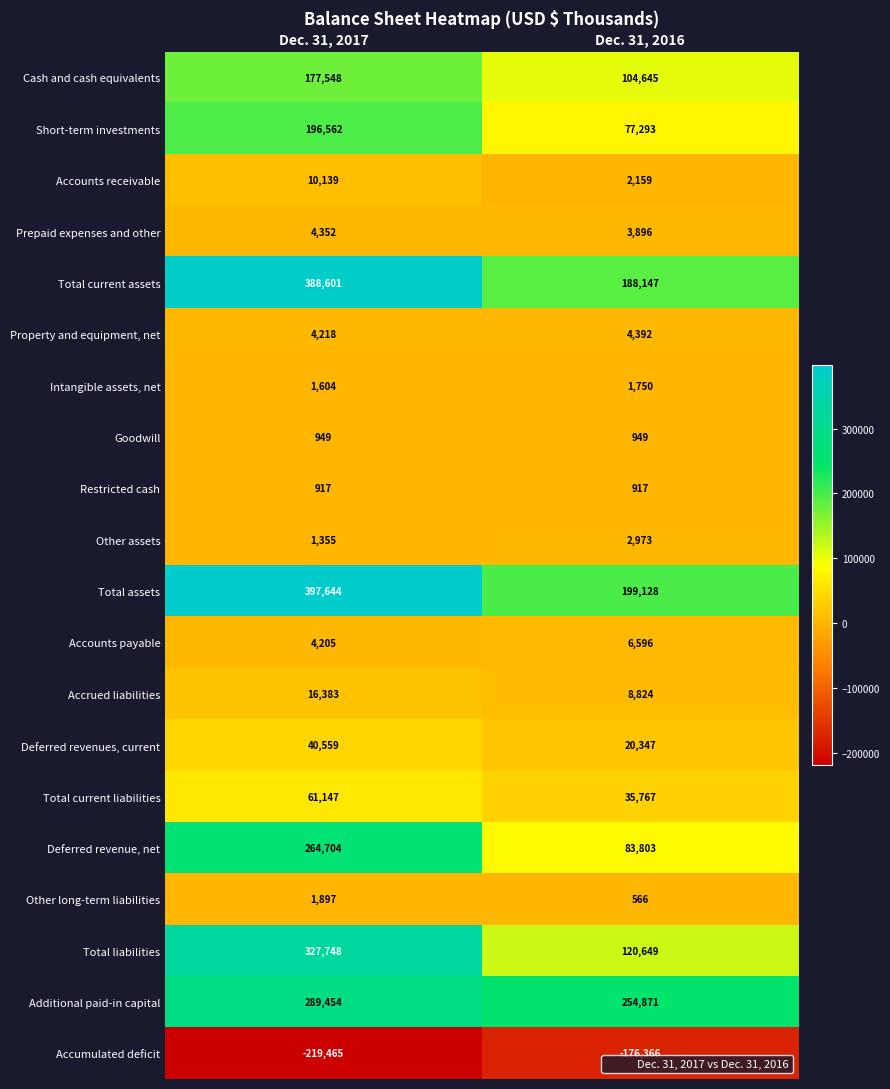

What is the spread (max minus min) of values at Dec. 31, 2017?

617109